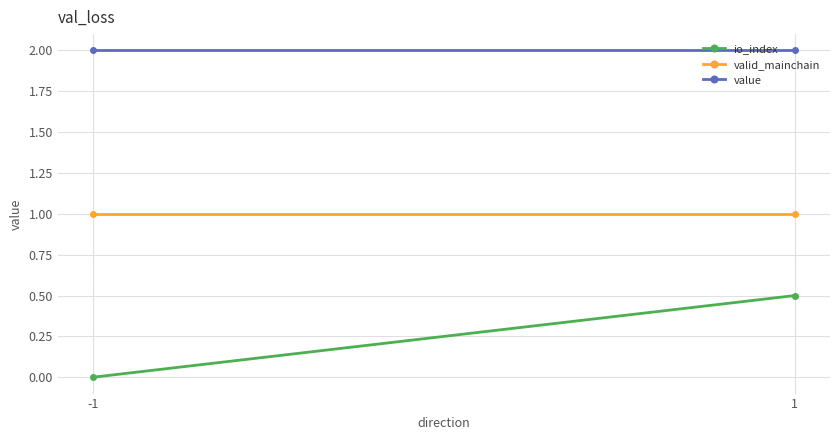

What are all the series names shown in the legend?

io_index, valid_mainchain, value